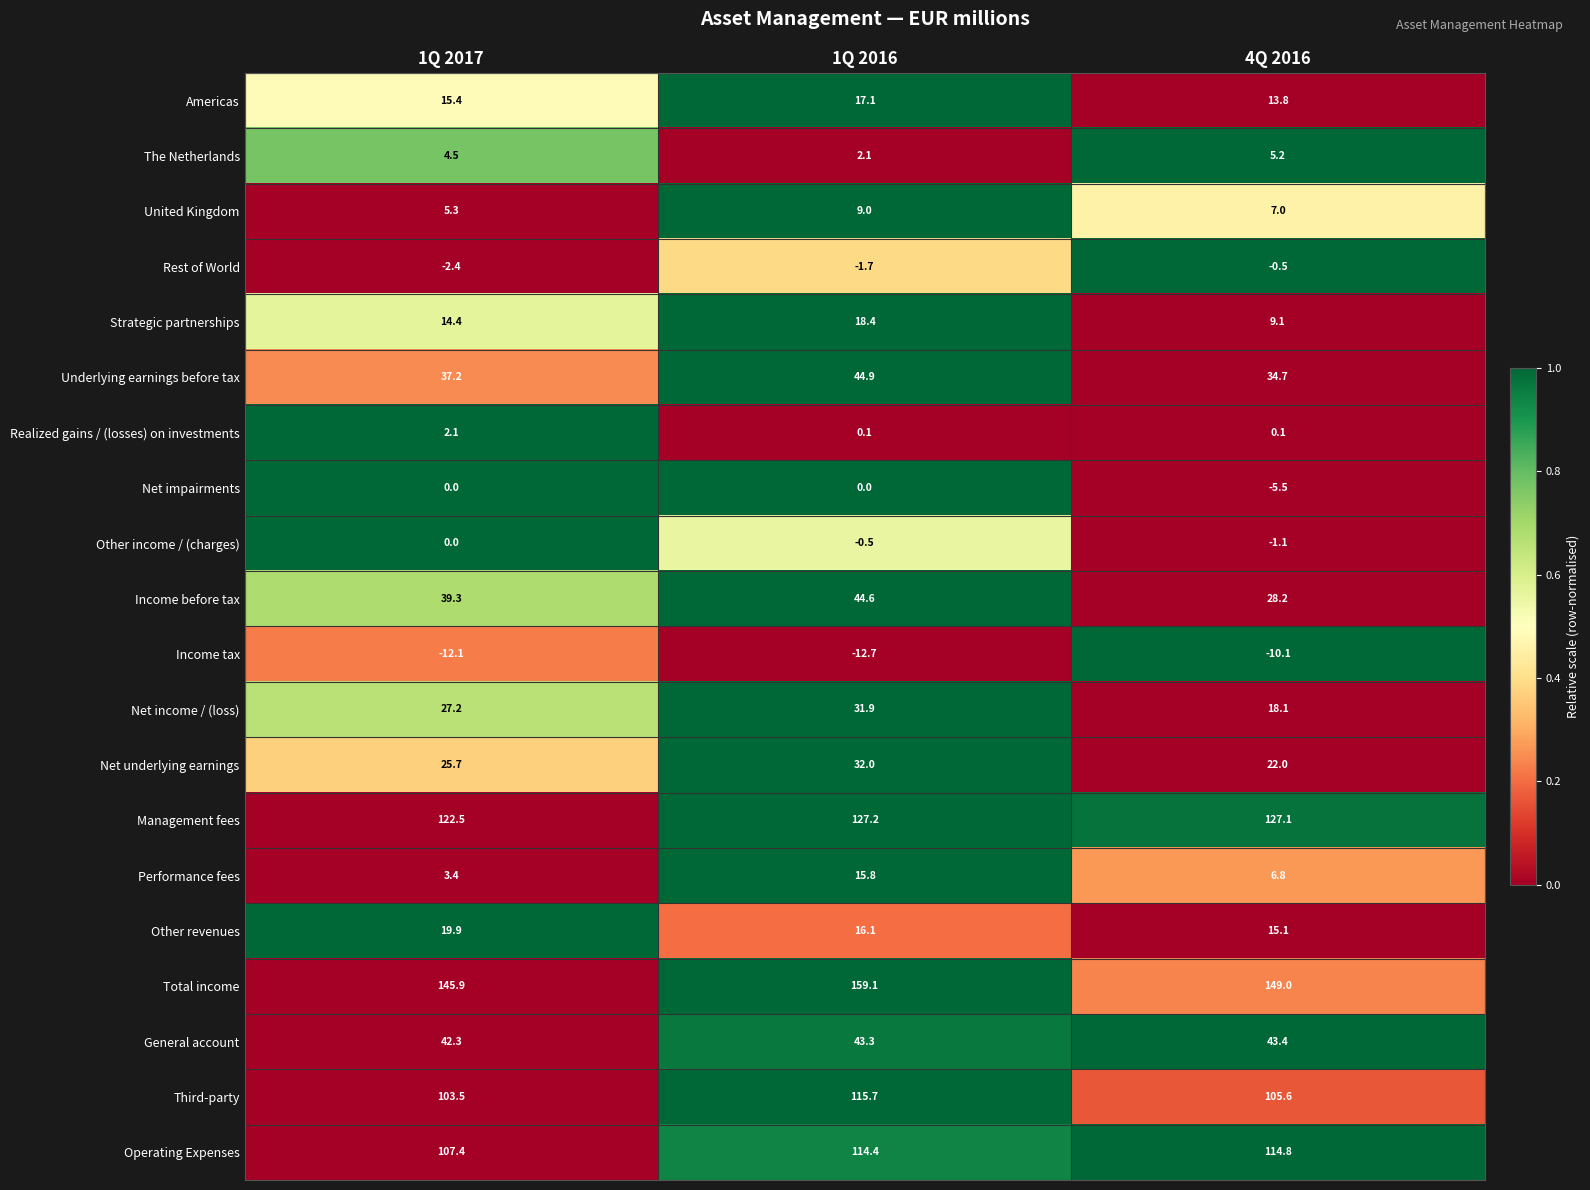

The value of Rest of World at 4Q 2016 is -0.5. True or false?

True